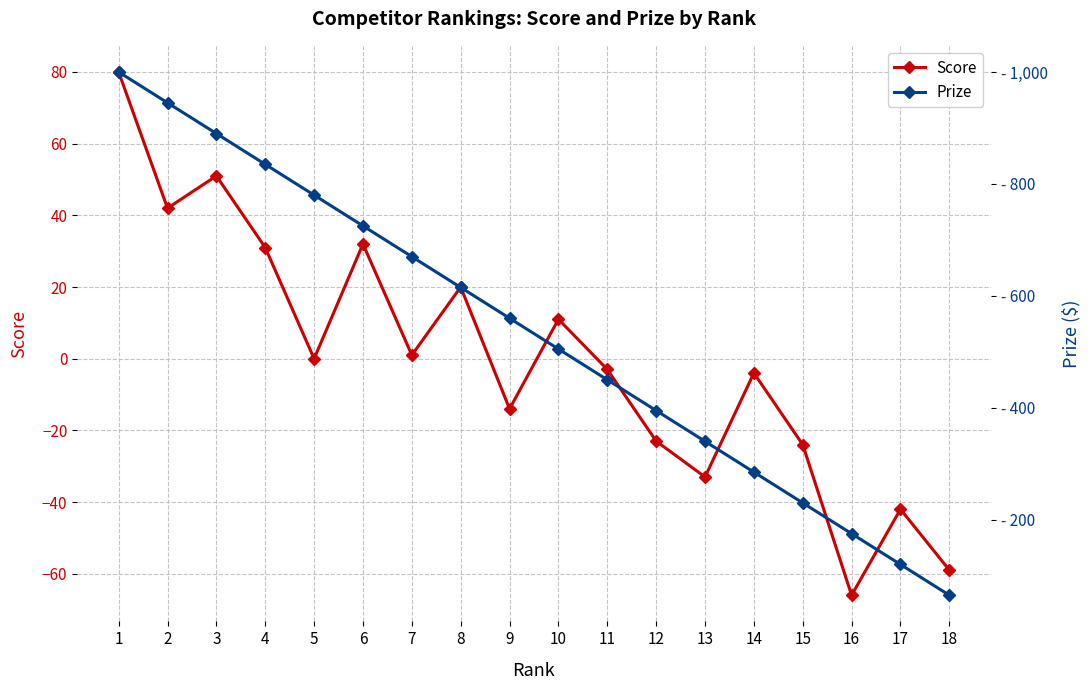

True or false: Prize and Score cross at least once.

False